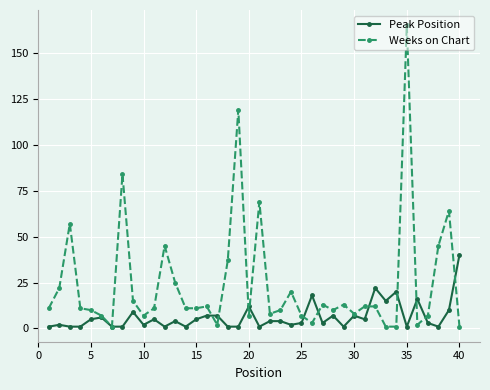

True or false: Peak Position has more than 2 interior local peaks.

True